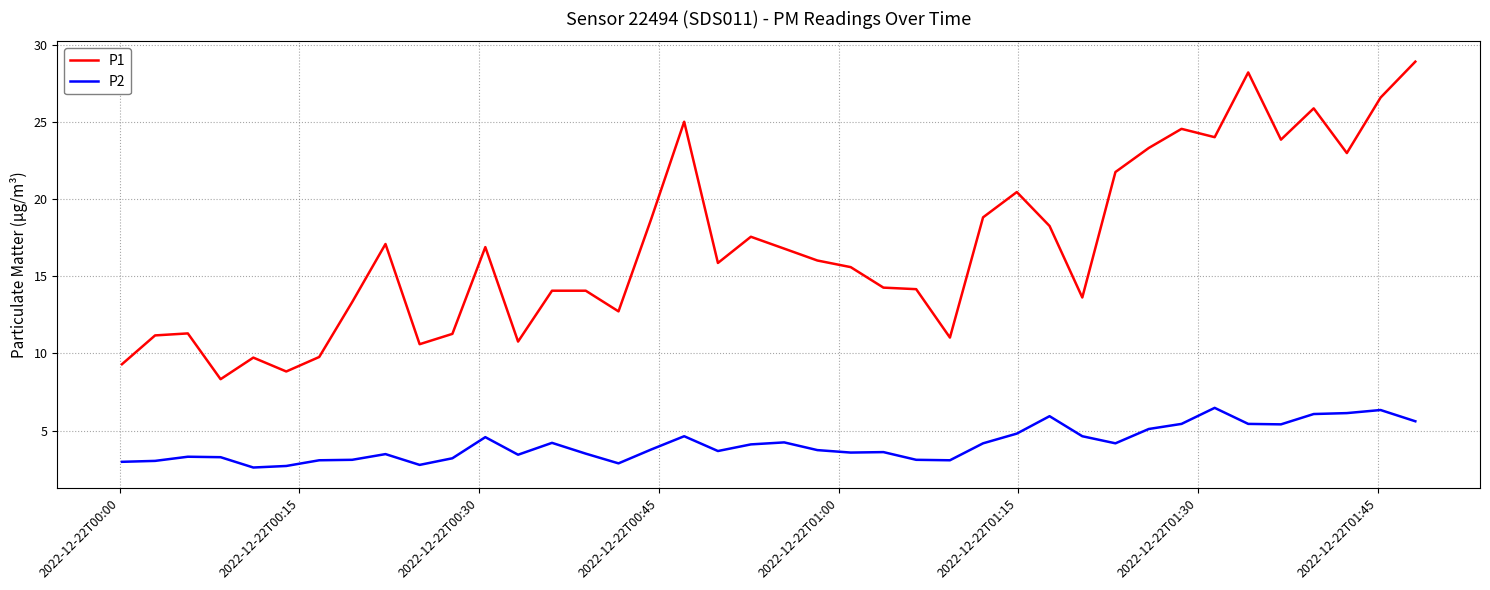

What is the difference between the maximum and minimum values in the P2 series?

3.9